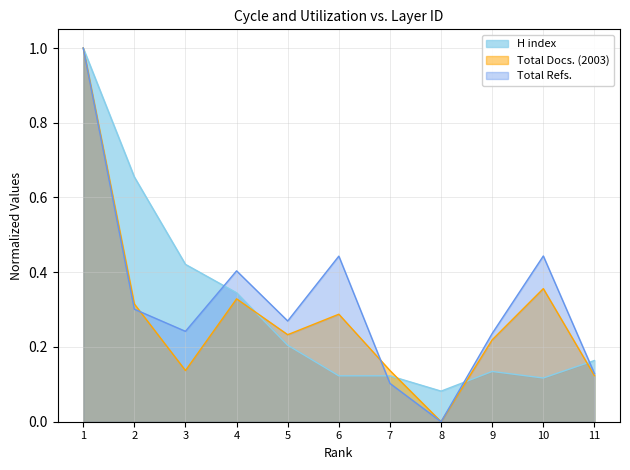

At which category does H index reach its first local peak?

9